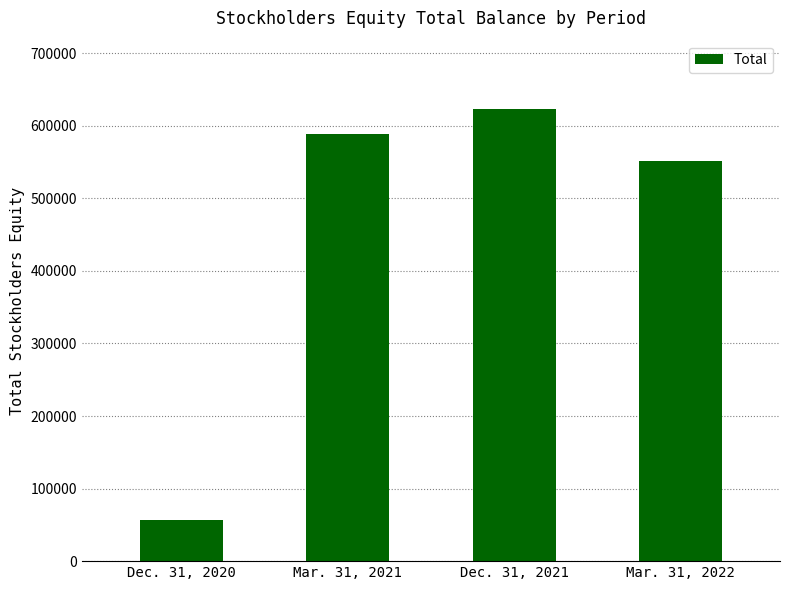

True or false: the data shows 845051 at Mar. 31, 2021.

False